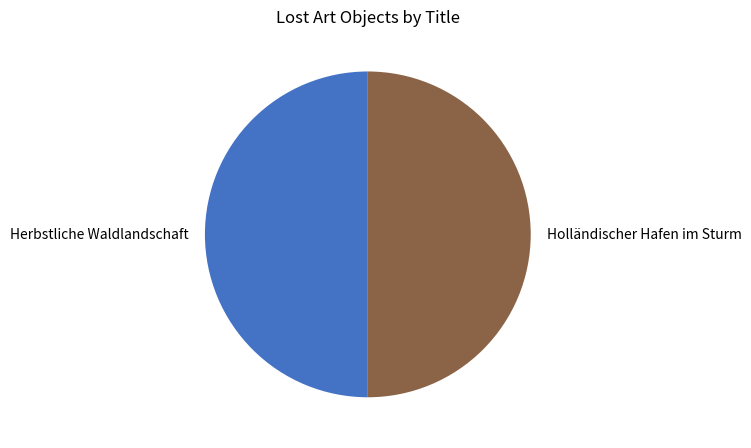

Approximately how many times larger is the value at Herbstliche Waldlandschaft compared to Holländischer Hafen im Sturm?

1.0